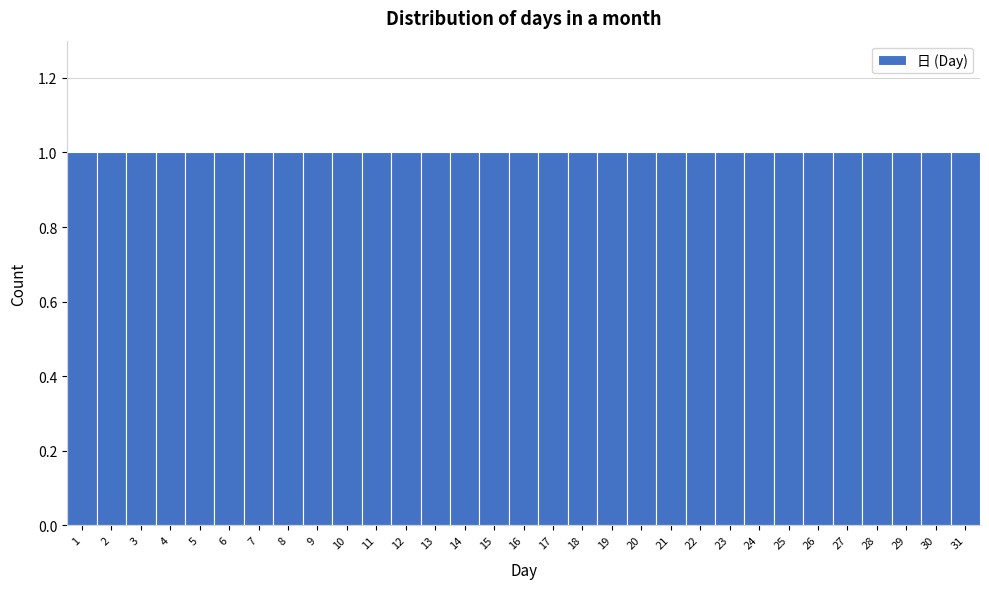

What is the height of the bar covering 12.5 to 13.5 on the x-axis? The values are not printed on the chart, so give them approximately, as read against the axis.

1